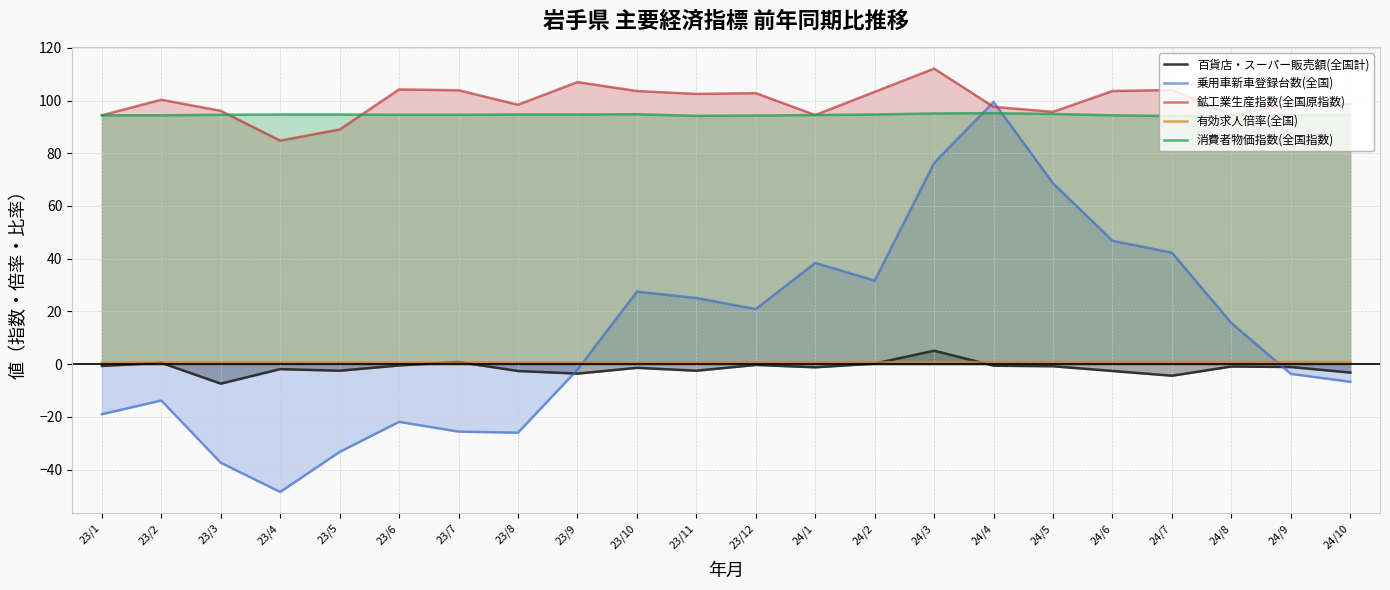

Is the value of 消費者物価指数(全国指数) at 24/9 greater than the value of 鉱工業生産指数(全国原指数) at 24/7?

No